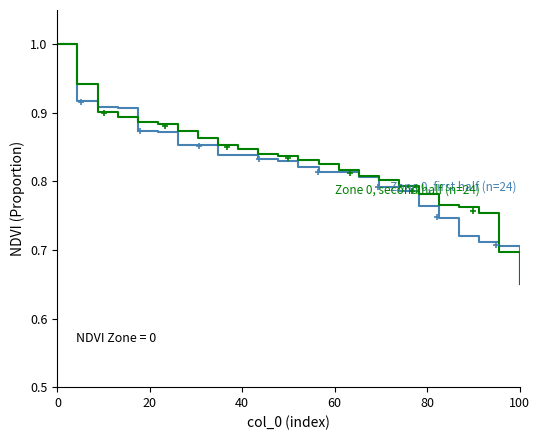

List the series in order of their overall mean, highest first.

Zone 0, second half (n=24), Zone 0, first half (n=24)